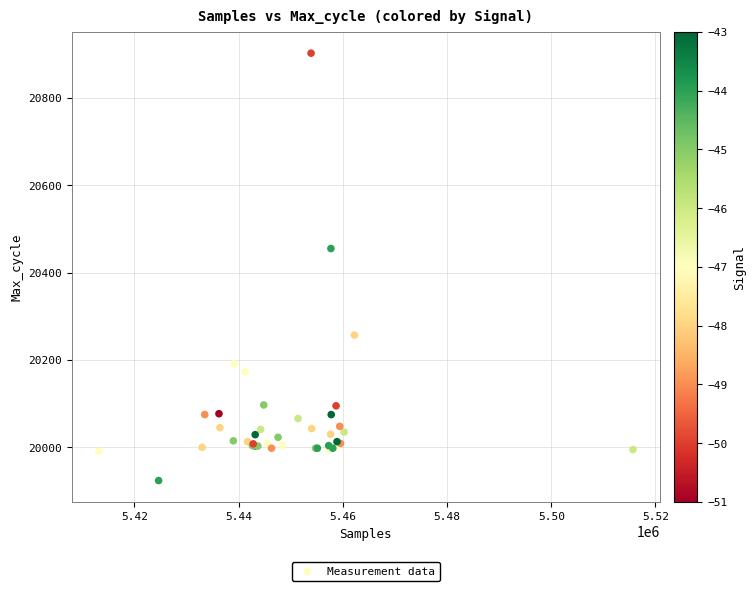

What Y value in the scatter plot is closest to 20413?

20455